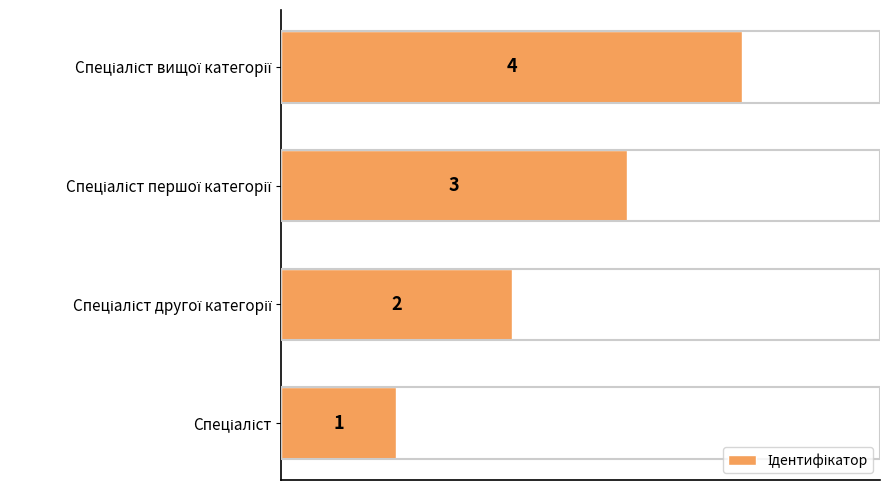

Count the number of data series in this chart.

1